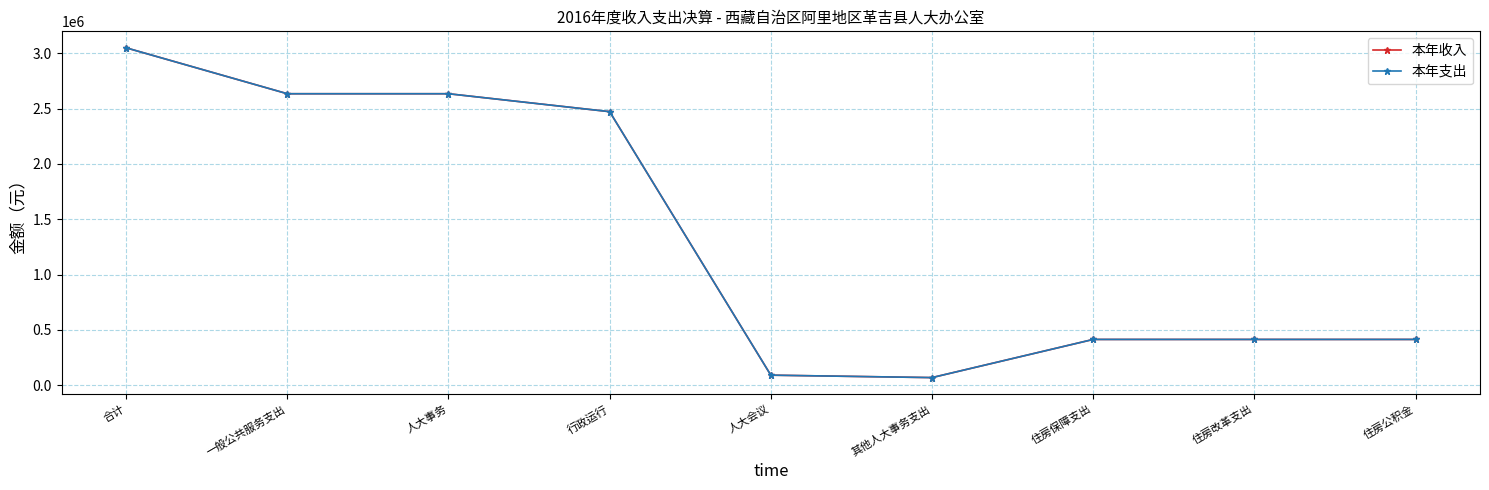

Does the chart have visible grid lines?

Yes